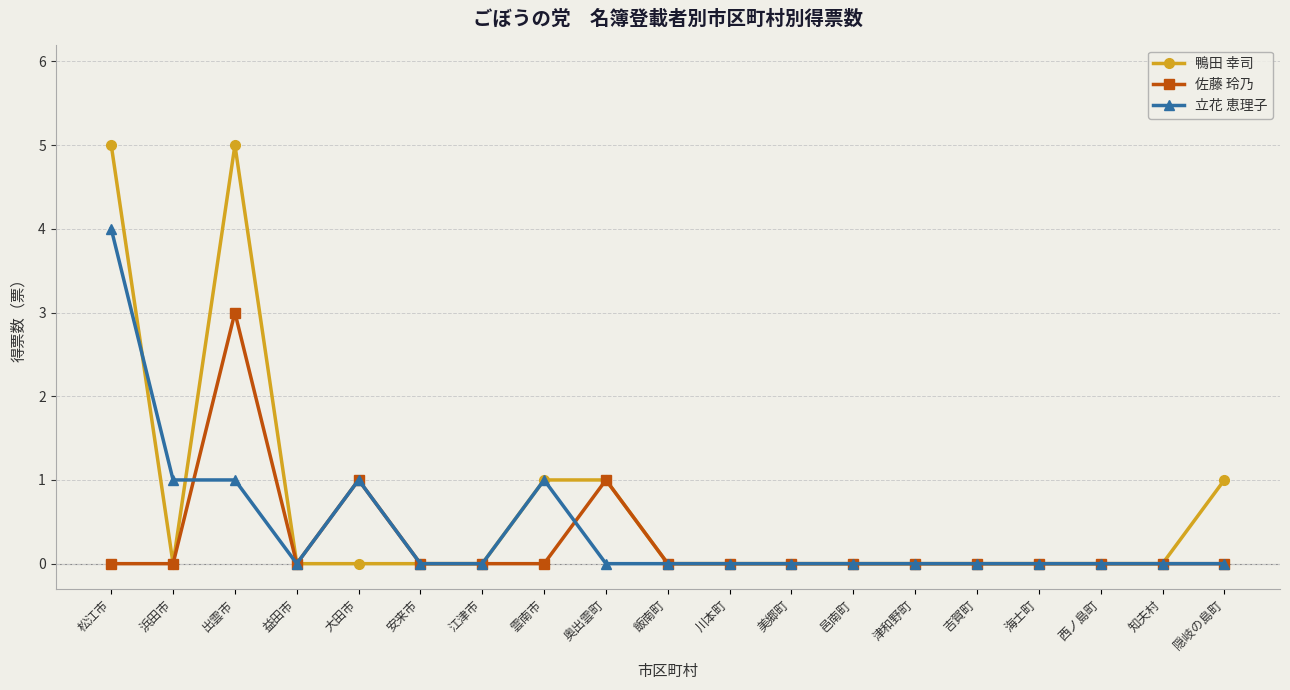

Is it true that 鴨田 幸司 equals 0 at 邑南町?

True